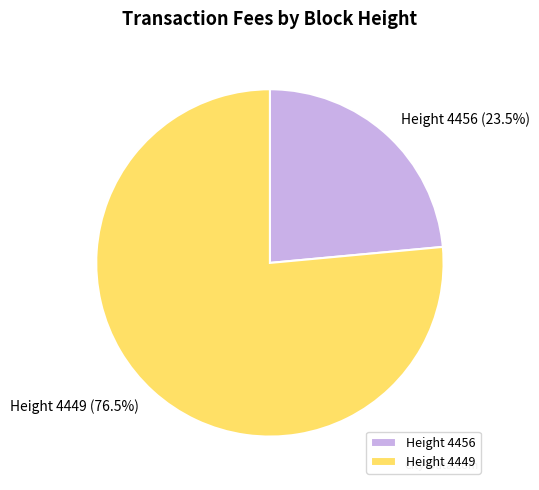

Does Height 4449 (76.5%) represent more than half of the total?

Yes